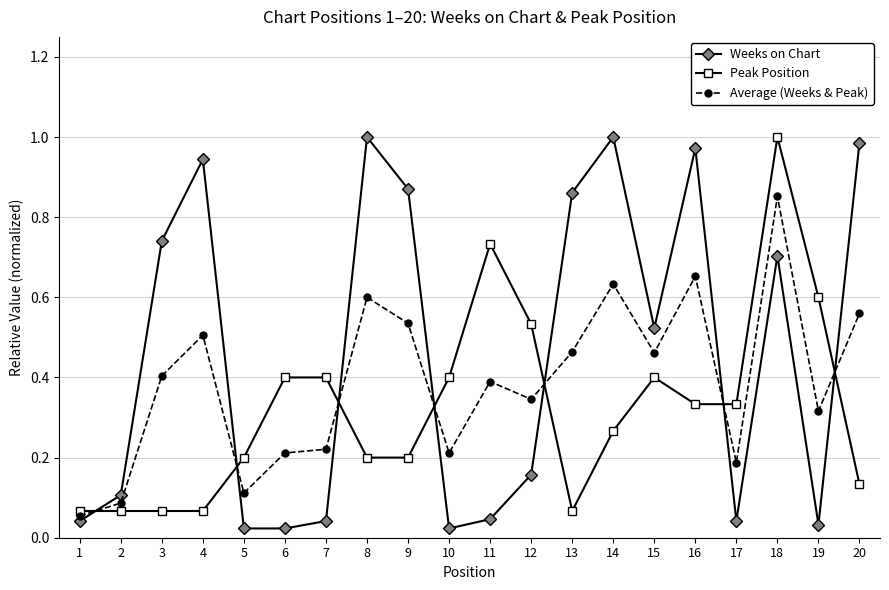

At which category does Average (Weeks & Peak) reach its first local valley?

5